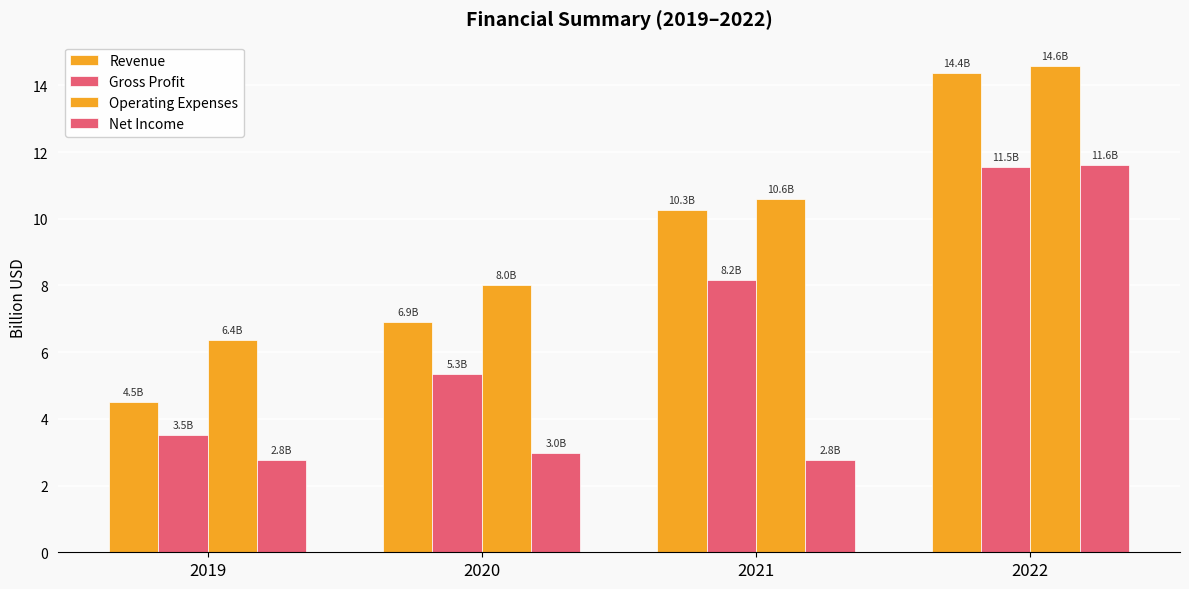

Which series has the largest range (max minus min)?

Revenue